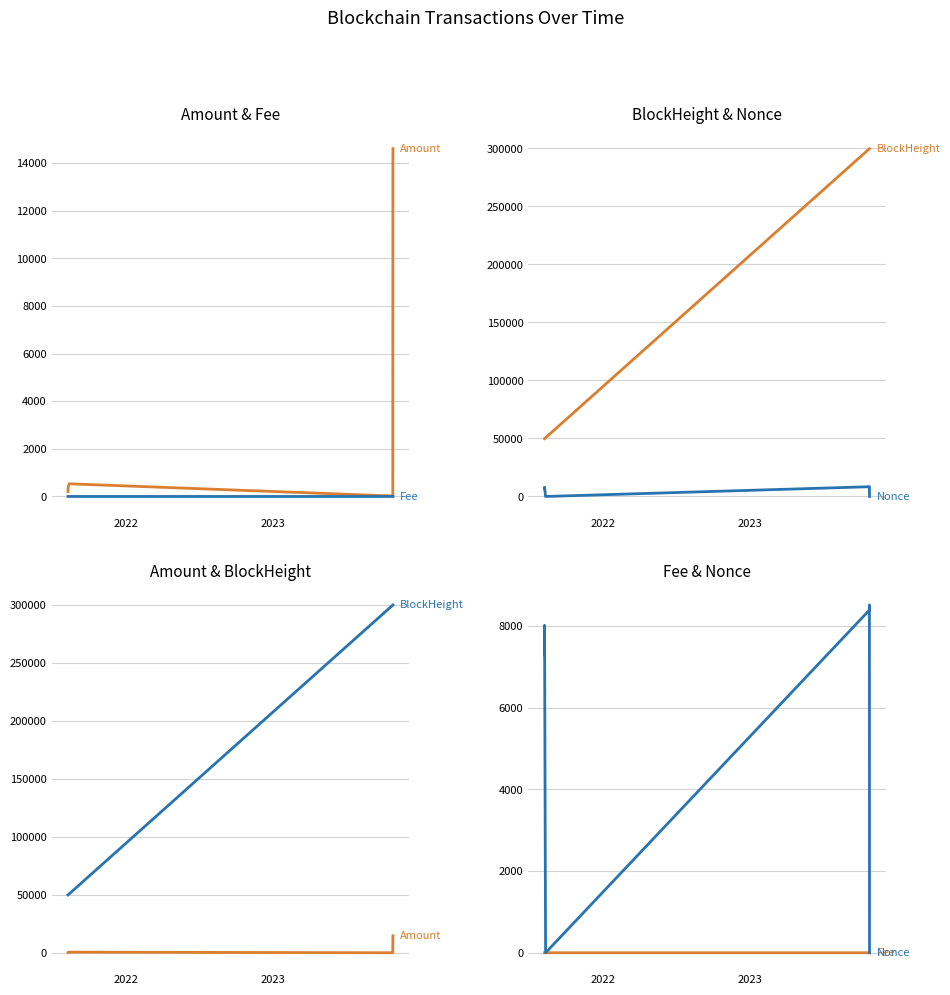

Count the number of categories in the chart.

7